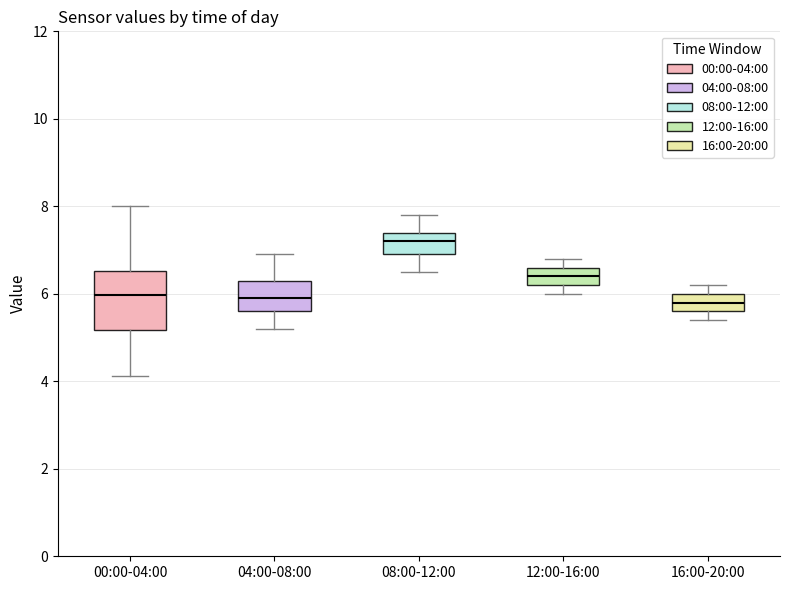

Where does the upper whisker of the box for 04:00-08:00 end on the y-axis? The values are not printed on the chart, so give them approximately, as read against the axis.

7.0